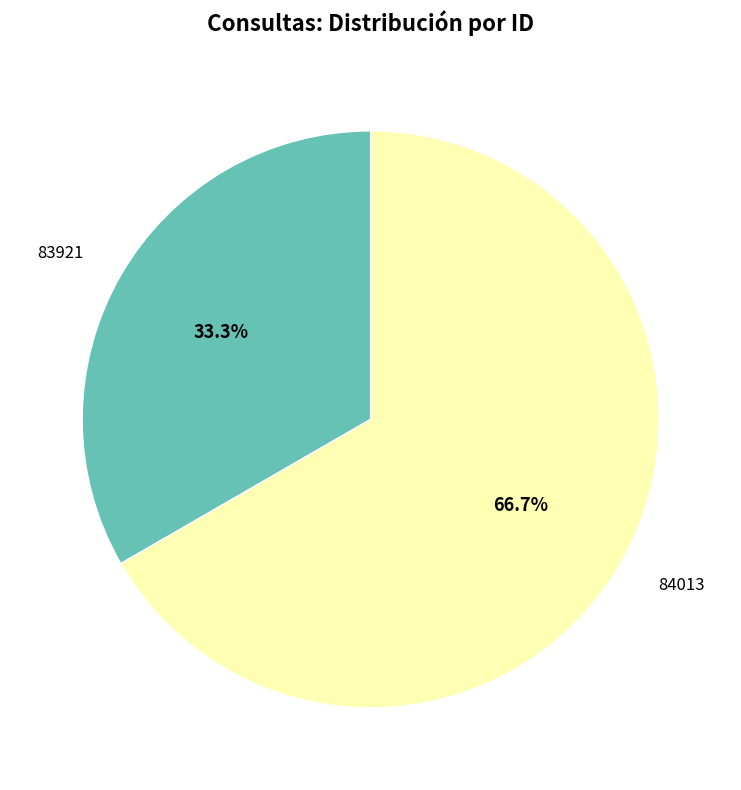

How much of the chart is everything except 83921?

66.7%